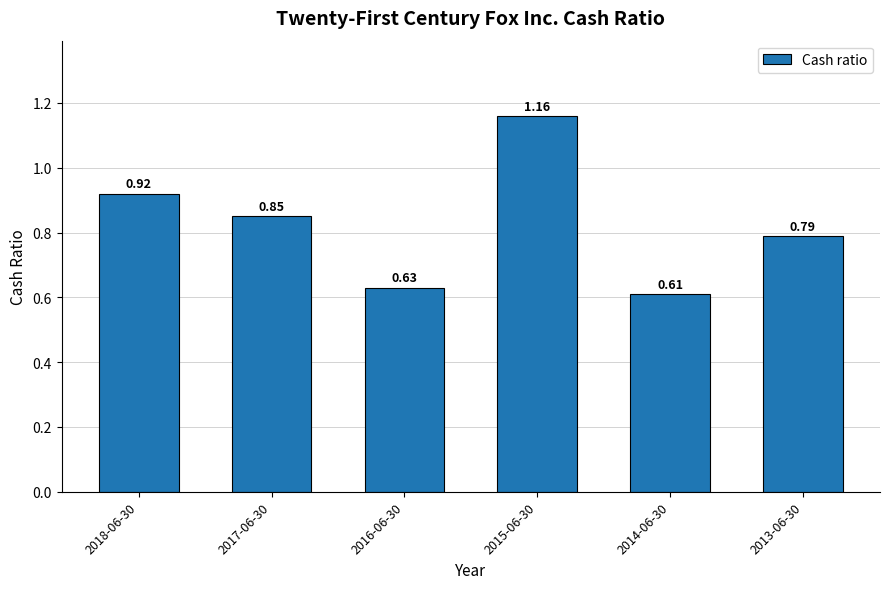

What is the change in value from 2018-06-30 to 2015-06-30?

+0.2